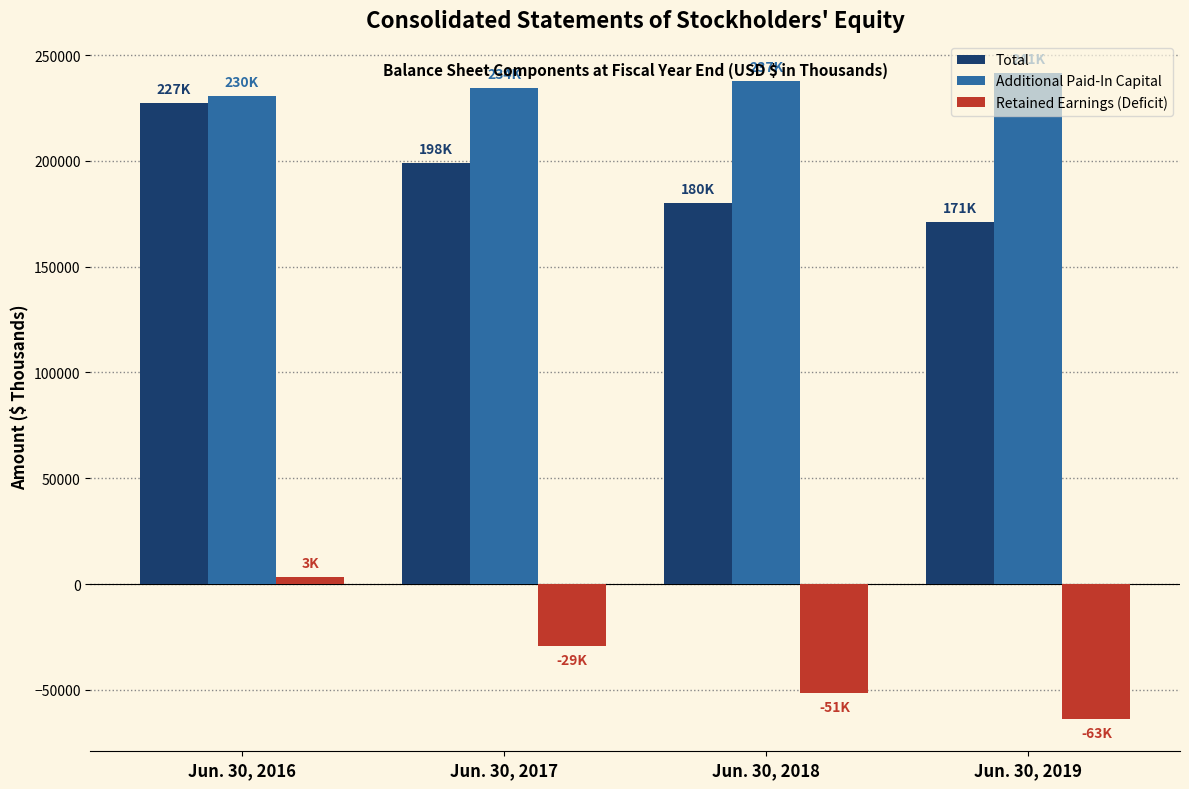

What is the value of the Total bar at the 4th from the left?

171309